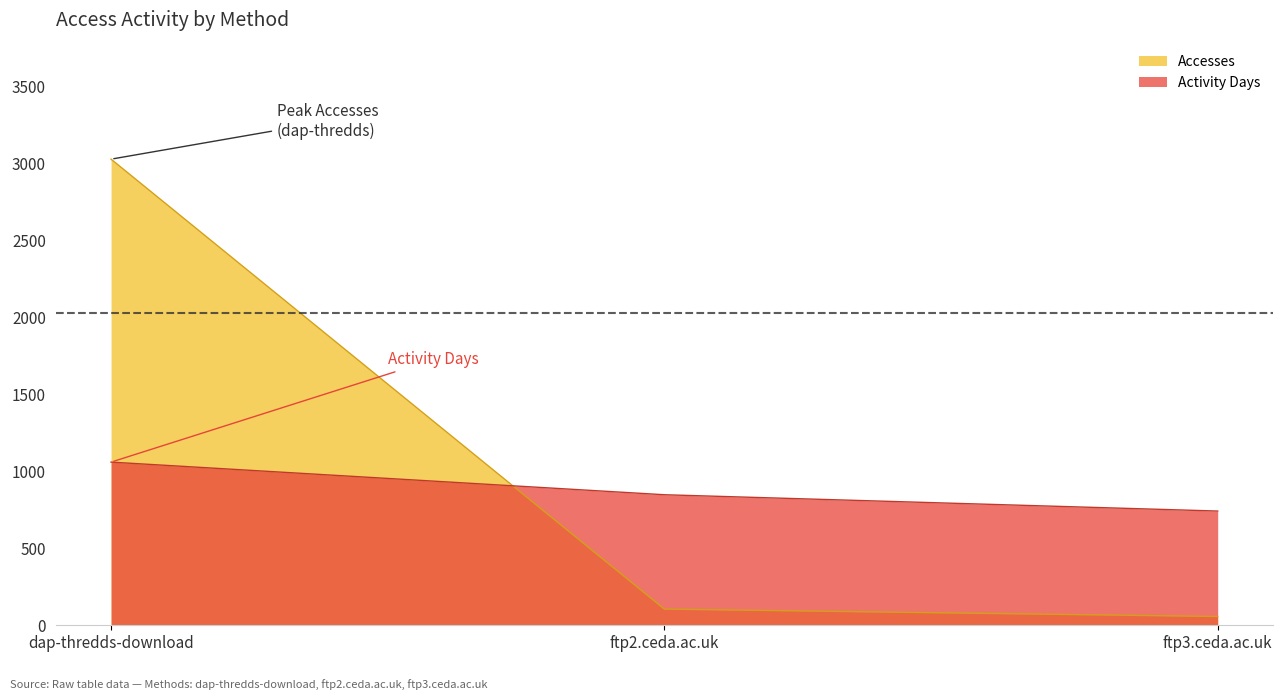

What is the difference between the maximum and minimum values in the Activity Days series?

317.6